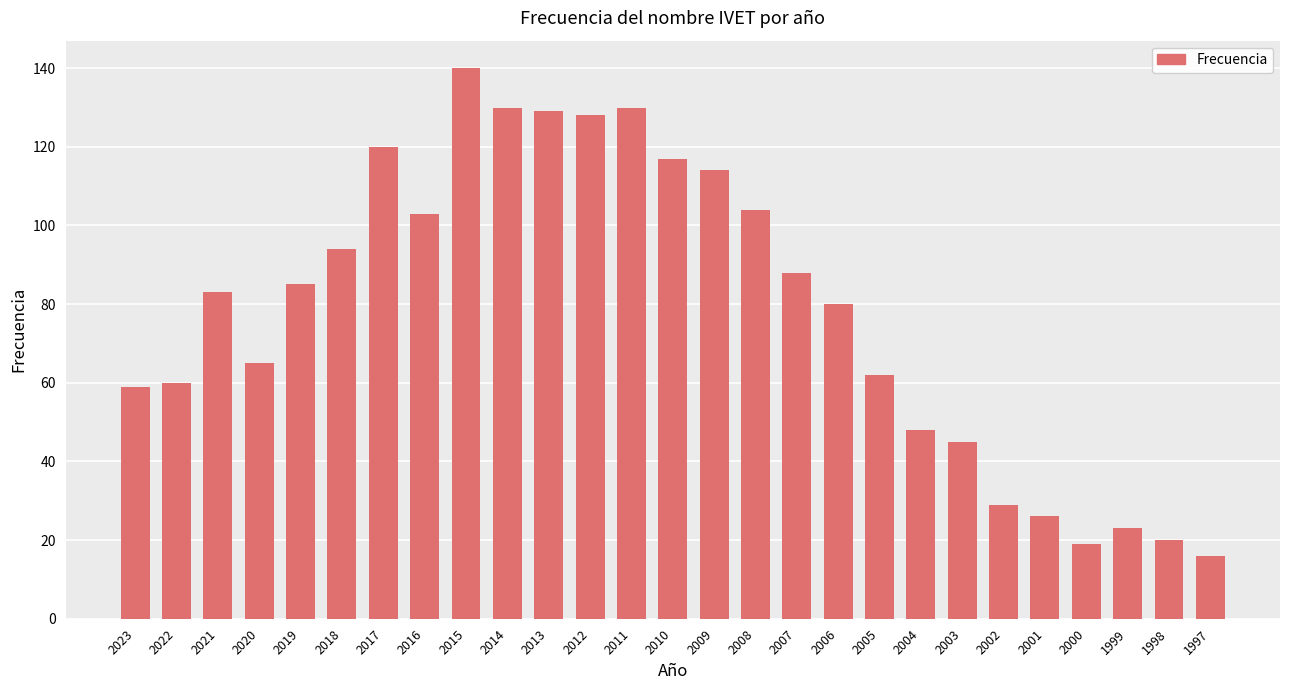

Which label corresponds to the smallest value in the chart?

1997